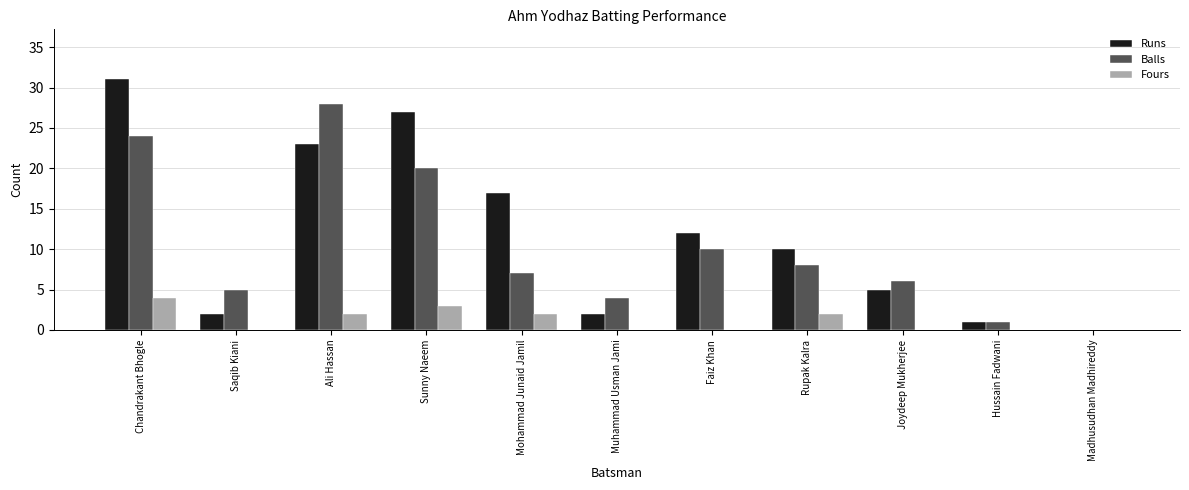

What is the sum of all Fours values?

13